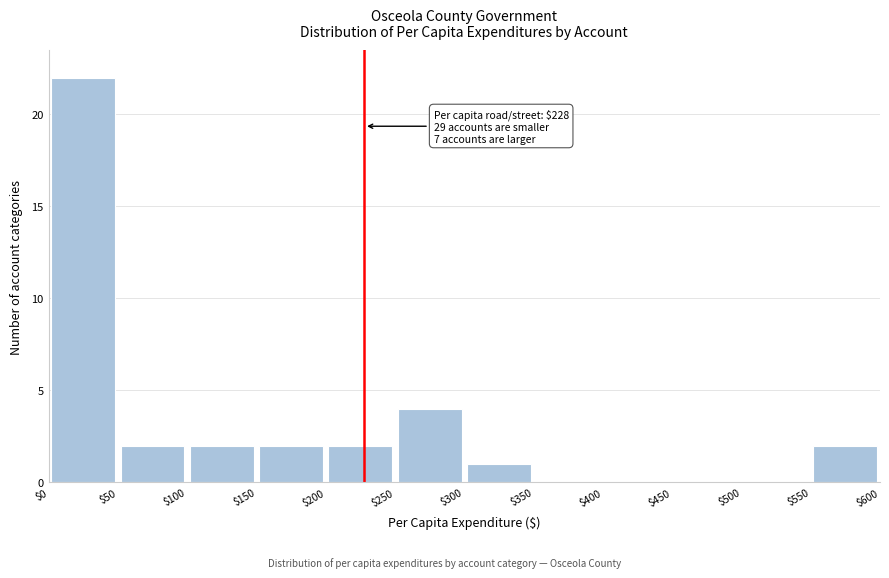

Which range on the x-axis has the tallest bar?

$0 to $50